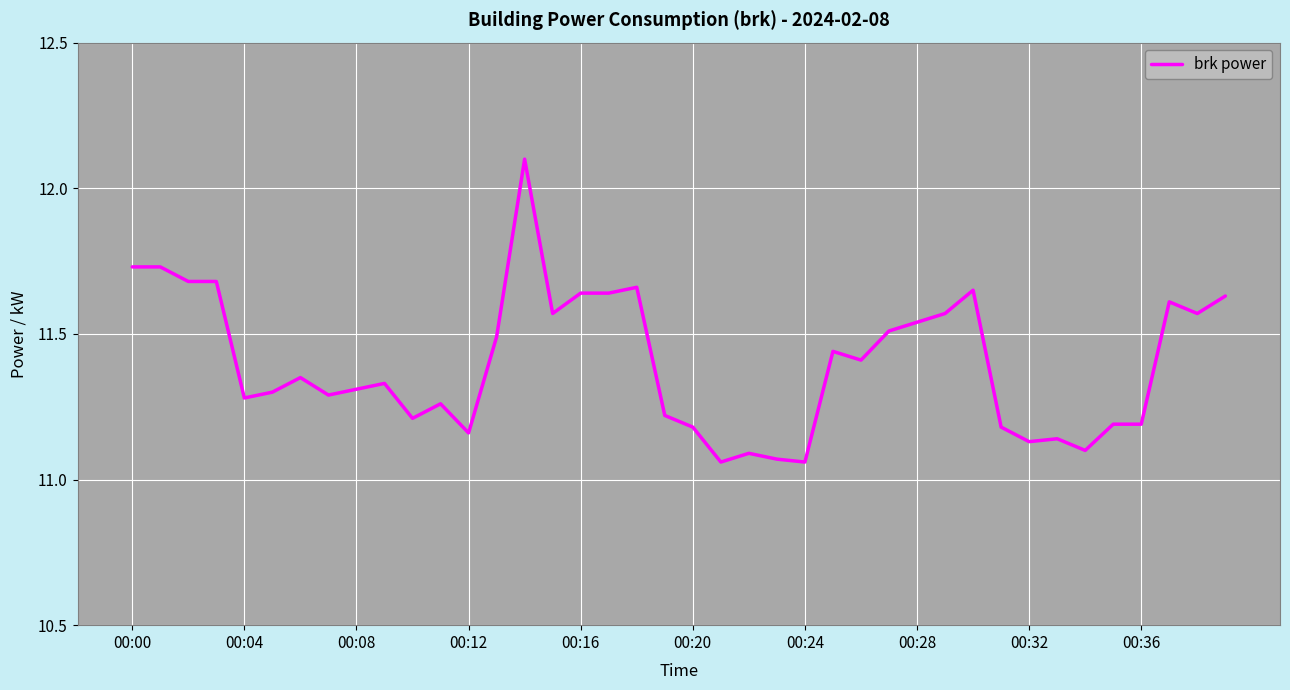

How many lines are shown in the chart?

1